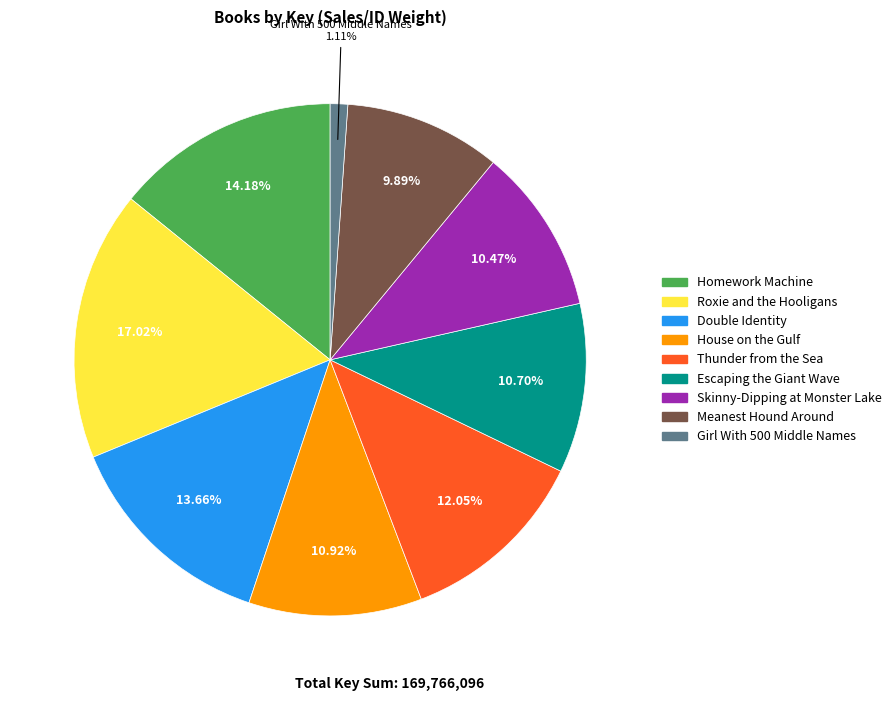

The Roxie and the Hooligans slice represents 6% of the pie. True or false?

False